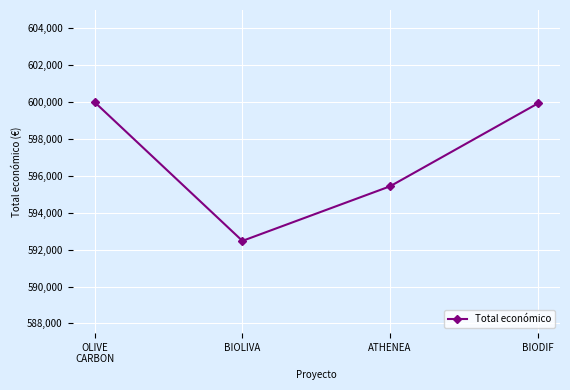

What is the sum of all values?

2387830